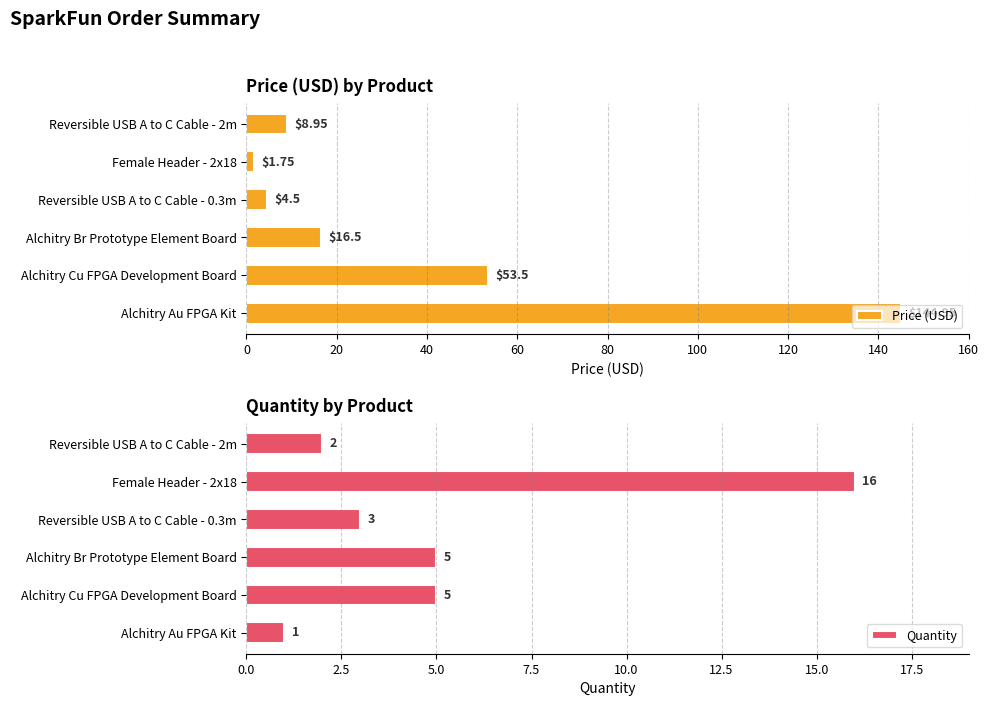

The value of Quantity at Alchitry Cu FPGA Development Board is 5. True or false?

True